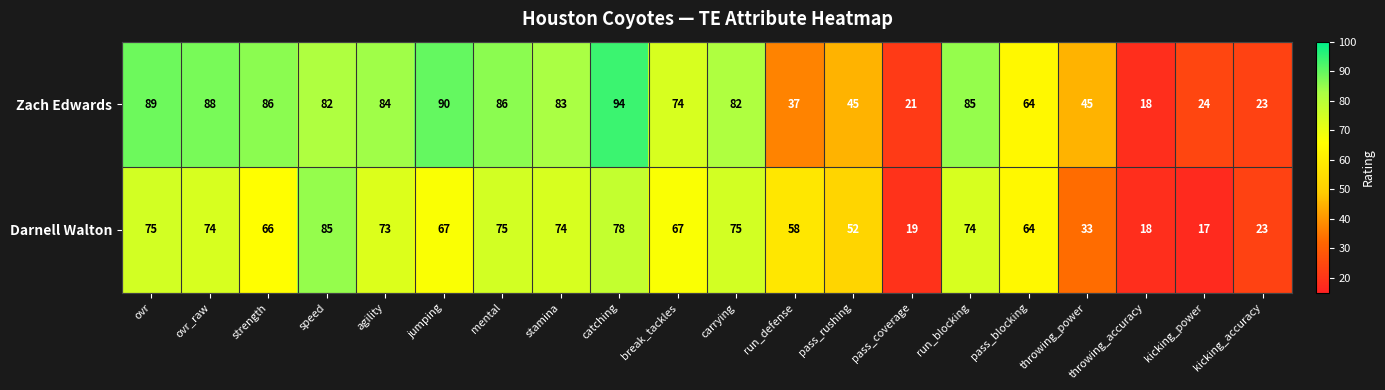

Where is Zach Edwards nearest to the value 56?

pass_blocking